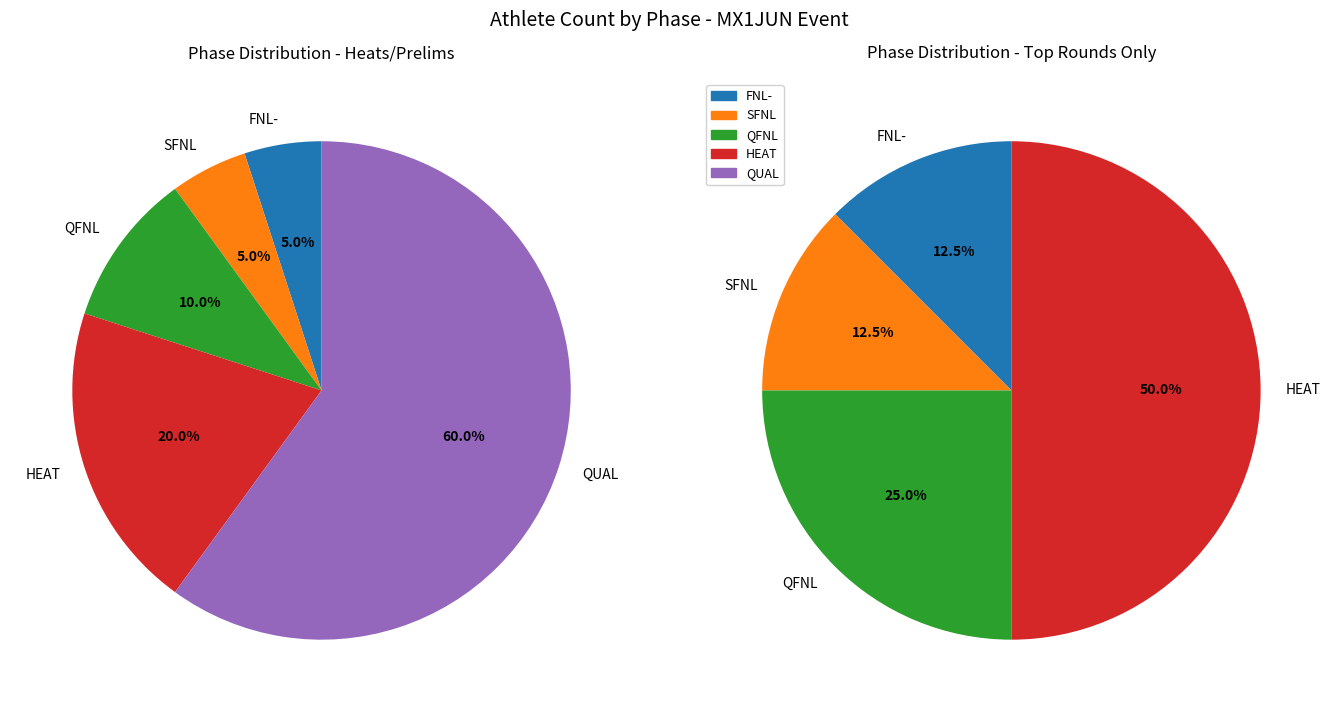

The SFNL slice represents 5% of the pie. True or false?

True